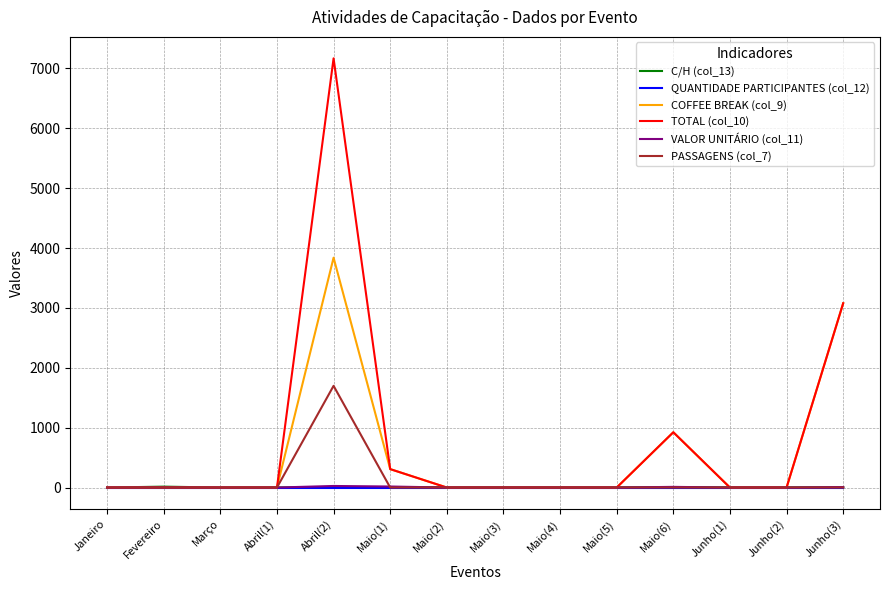

What is the difference between the VALOR UNITÁRIO (col_11) values at Maio(4) and Junho(3)?

8.0